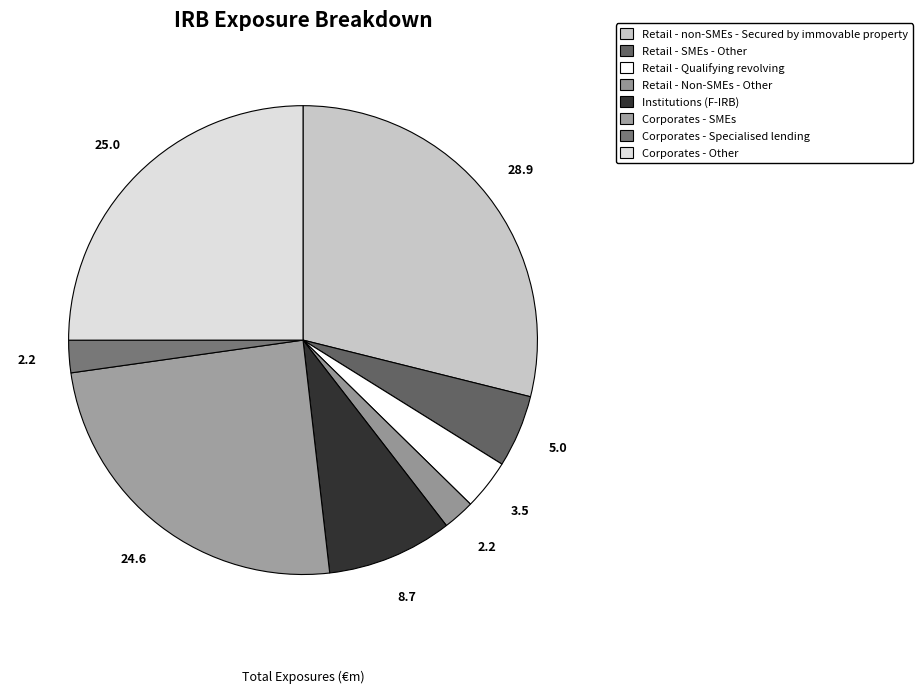

Count the number of slices in the pie.

8